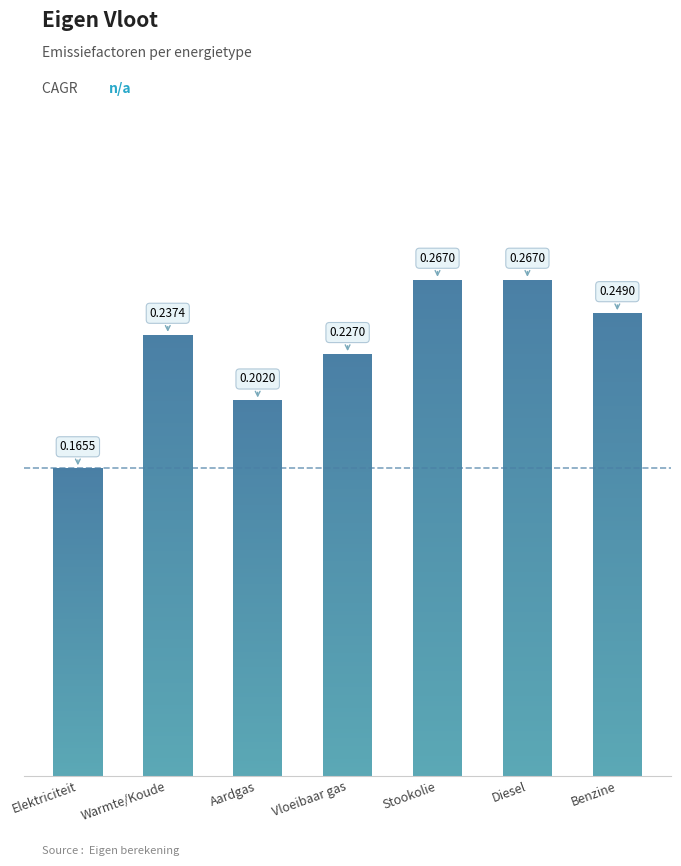

Where is the data nearest to the value 0?

Elektriciteit